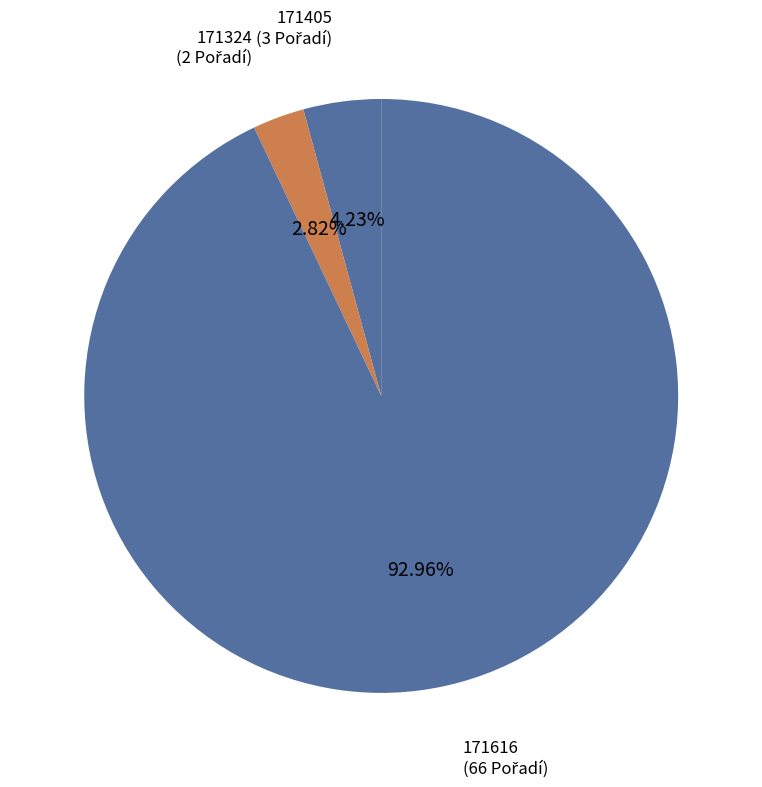

How many slices are in this pie chart?

3